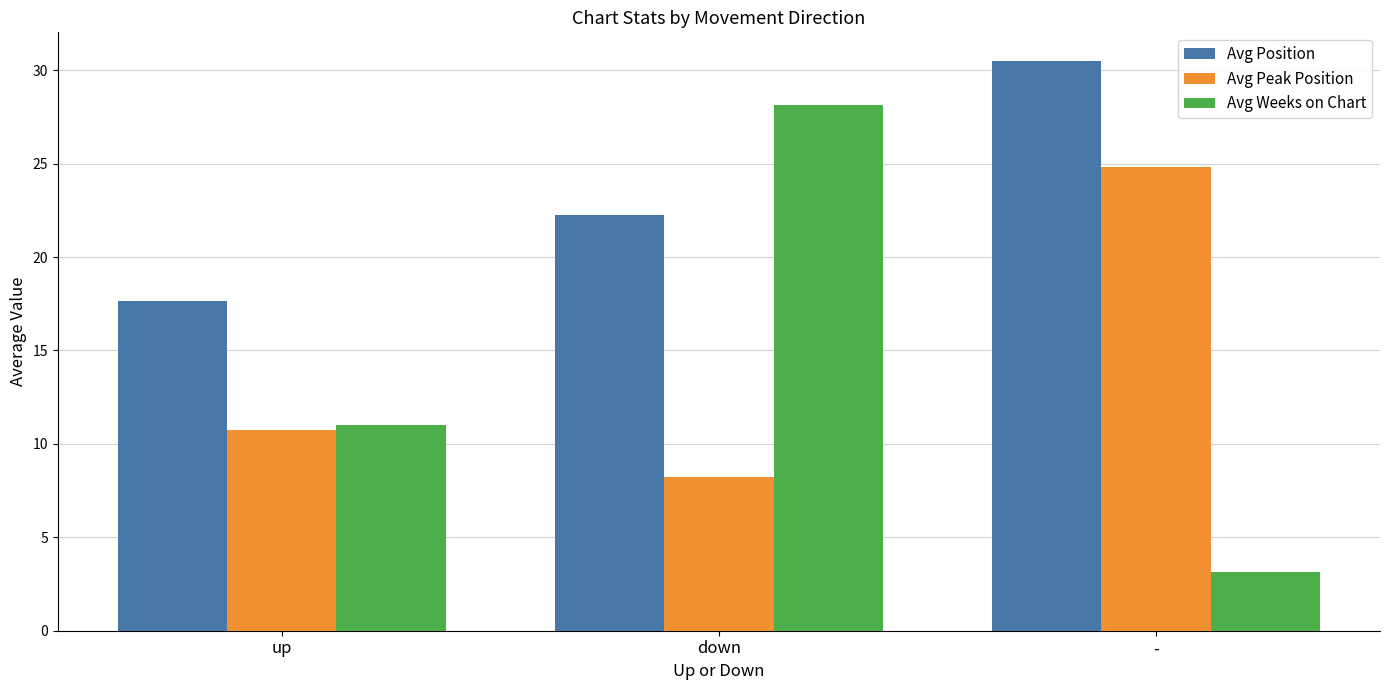

Is the value of Avg Peak Position at down greater than the value of Avg Position at -?

No